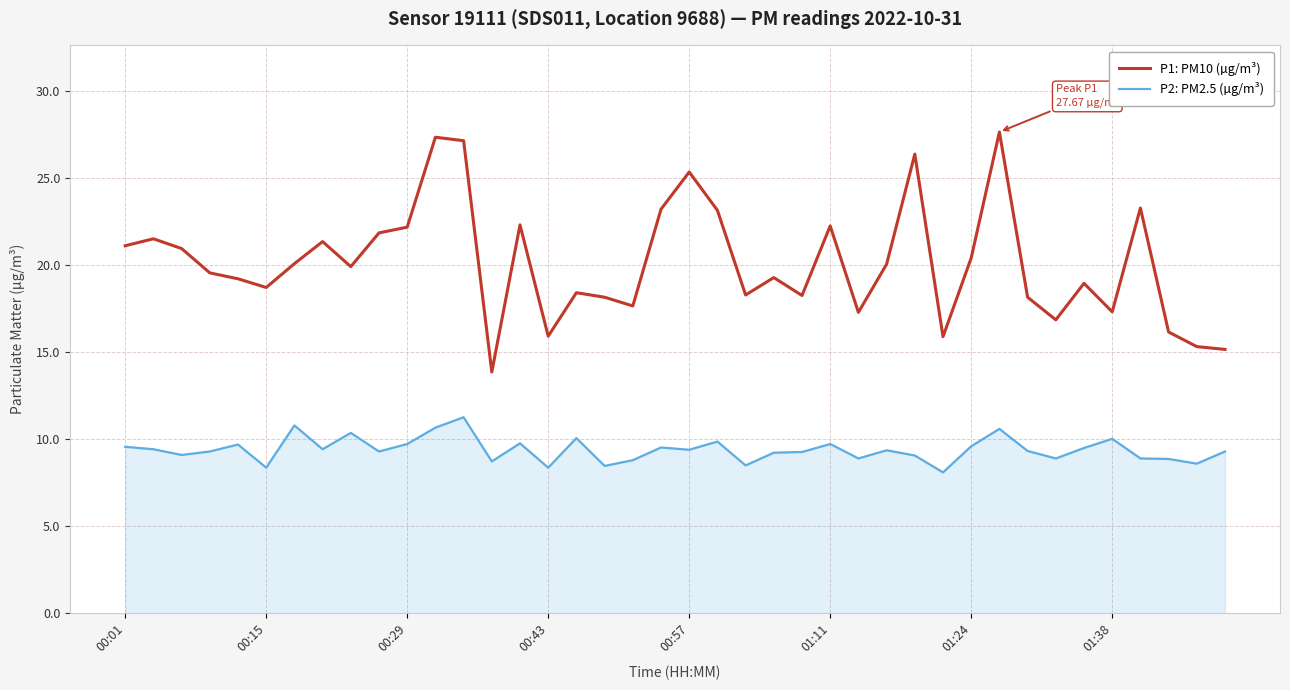

What is the average value of the P2: PM2.5 (µg/m³) series?

9.4